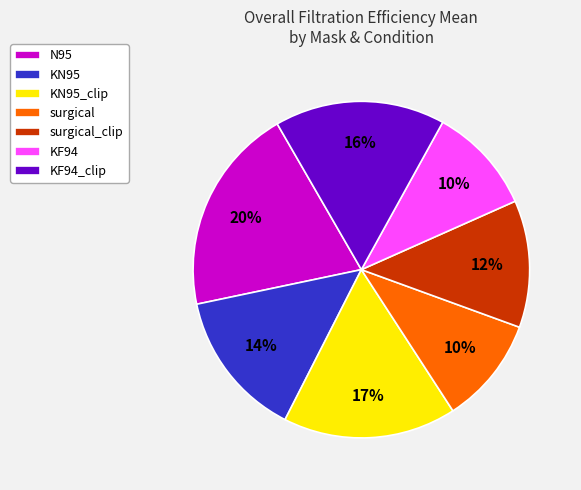

Which category has the biggest portion of the pie?

N95